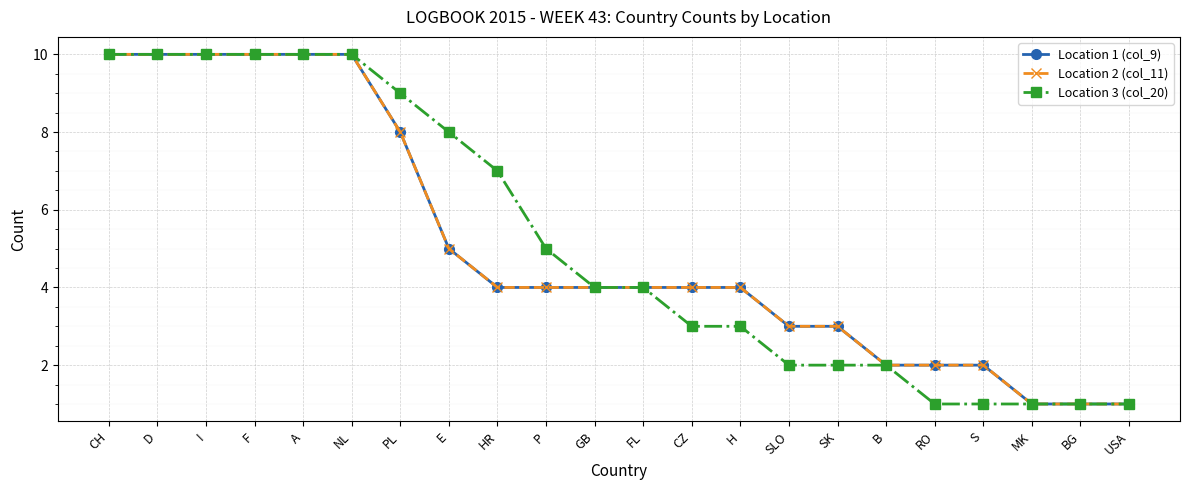

Is this an area chart (filled region under the line)?

No